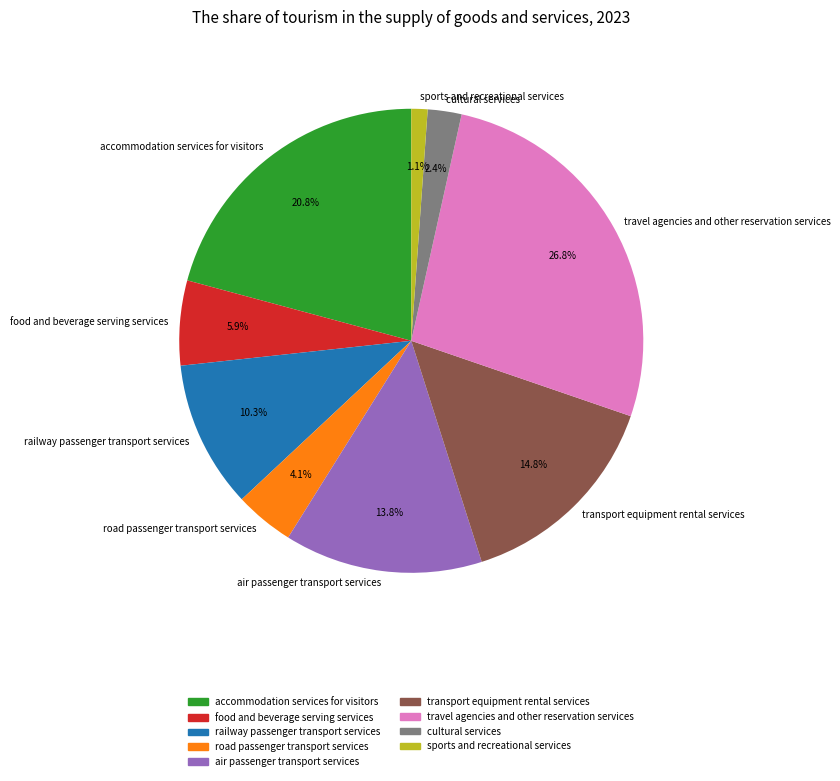

True or false: transport equipment rental services accounts for 15% of the total.

True